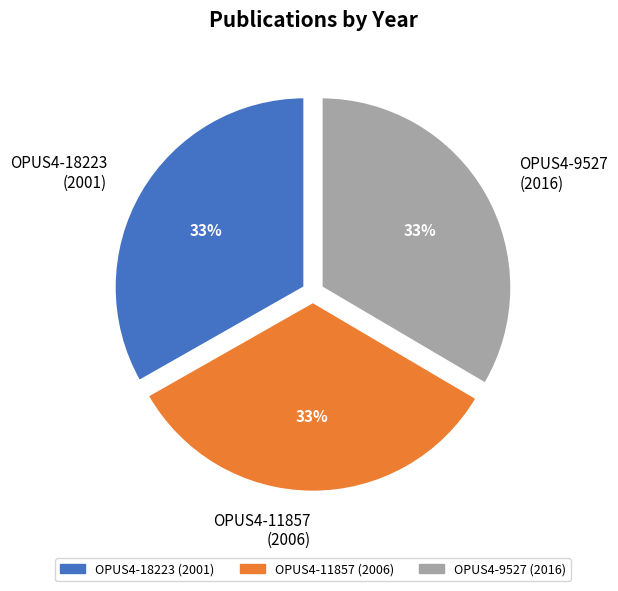

True or false: OPUS4-18223 (2001) accounts for 45% of the total.

False